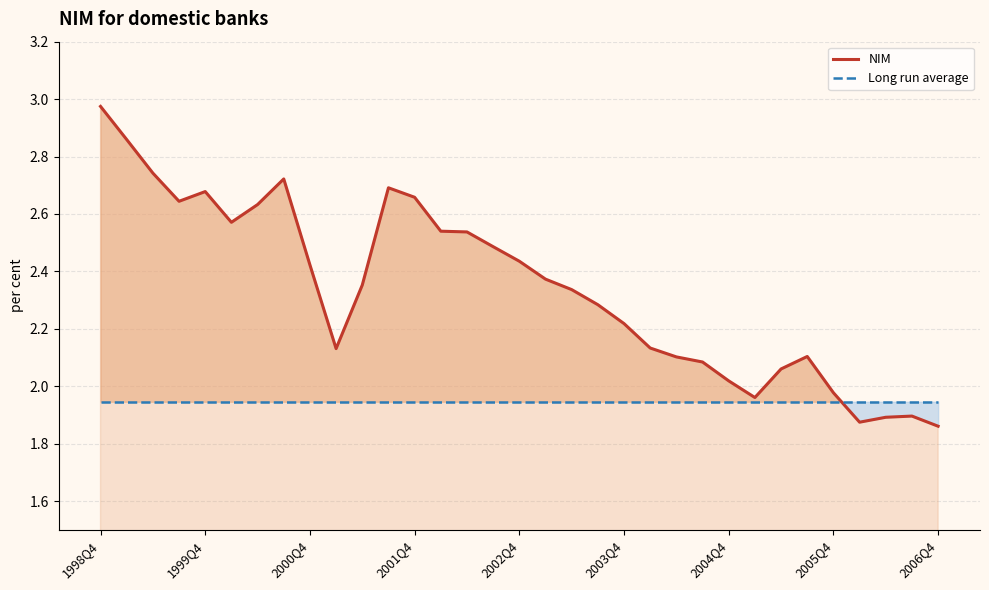

List the series in order of their overall mean, highest first.

NIM, Long run average